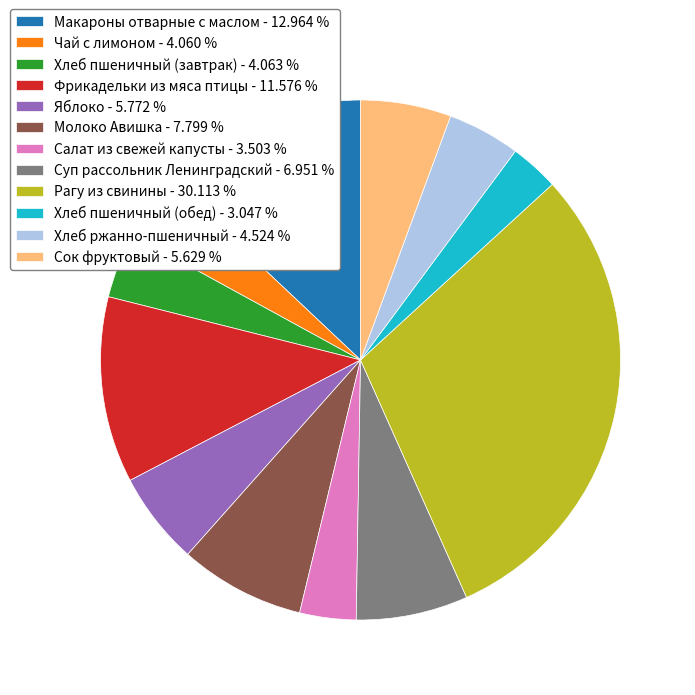

True or false: Фрикадельки из мяса птицы accounts for 1% of the total.

False